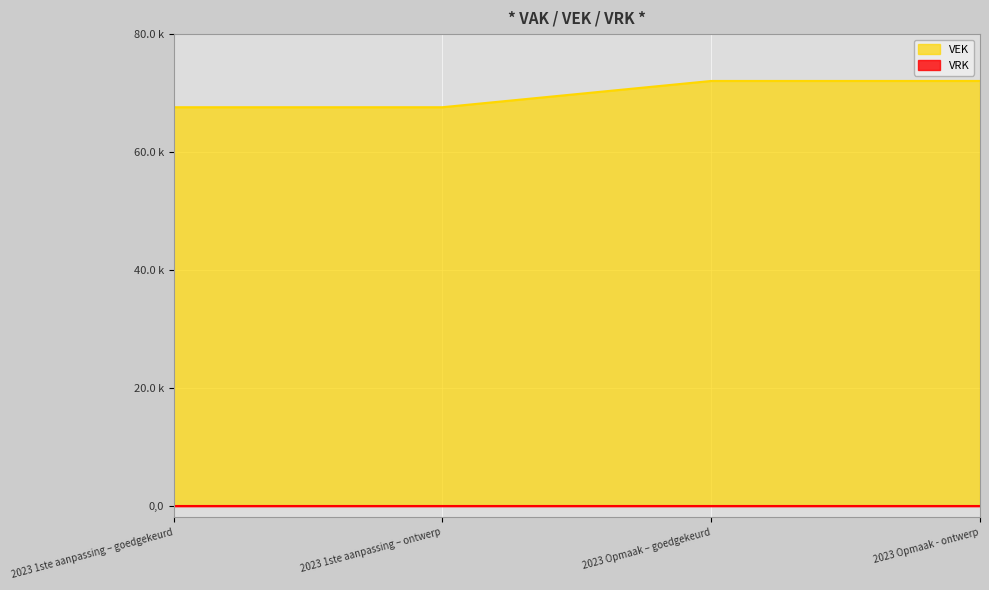

Is it true that the value at 2023 Opmaak - ontwerp is 72052?

True